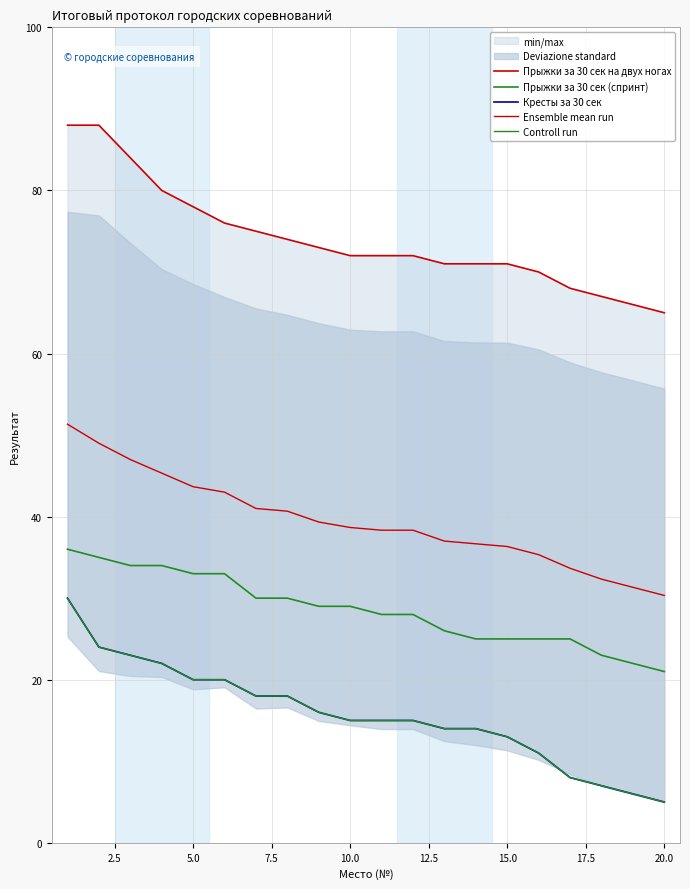

How many distinct data groups are displayed?

5